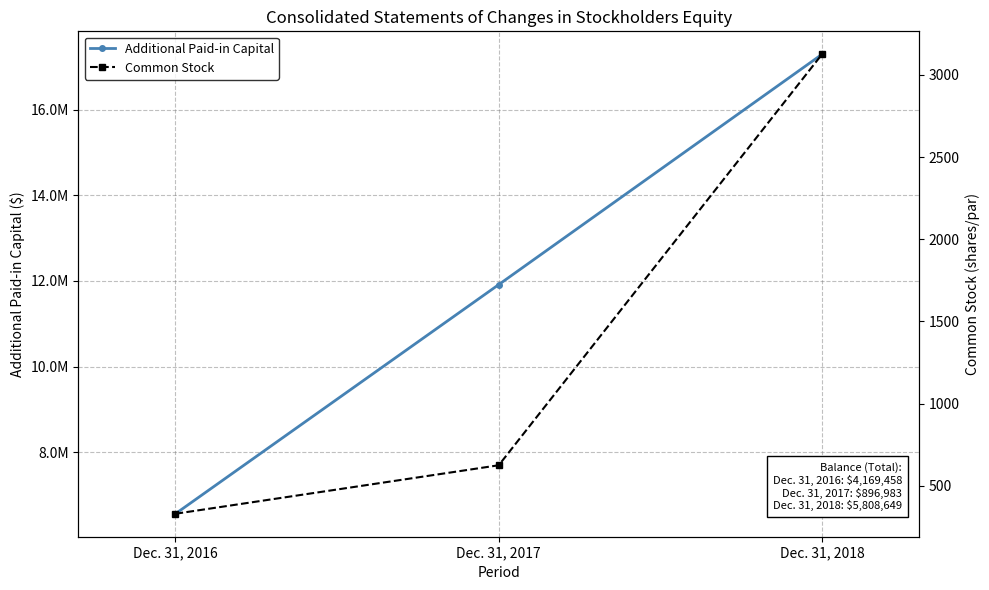

What is the value of the Additional Paid-in Capital point at the 1st from the left?

6559674